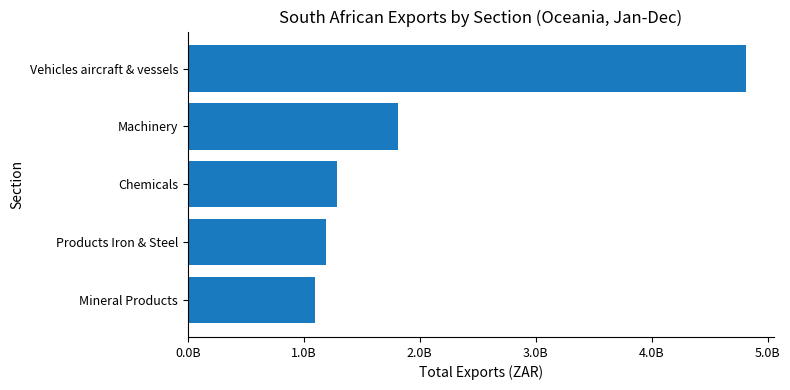

Which category has the lowest value across all series?

Mineral Products